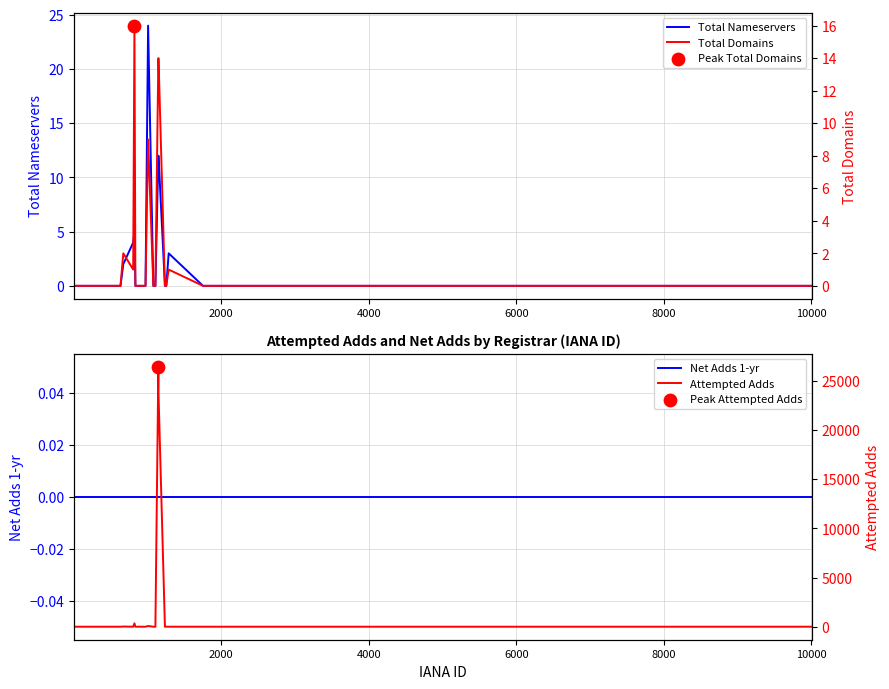

Which series contains the lowest Y value?

Total Nameservers